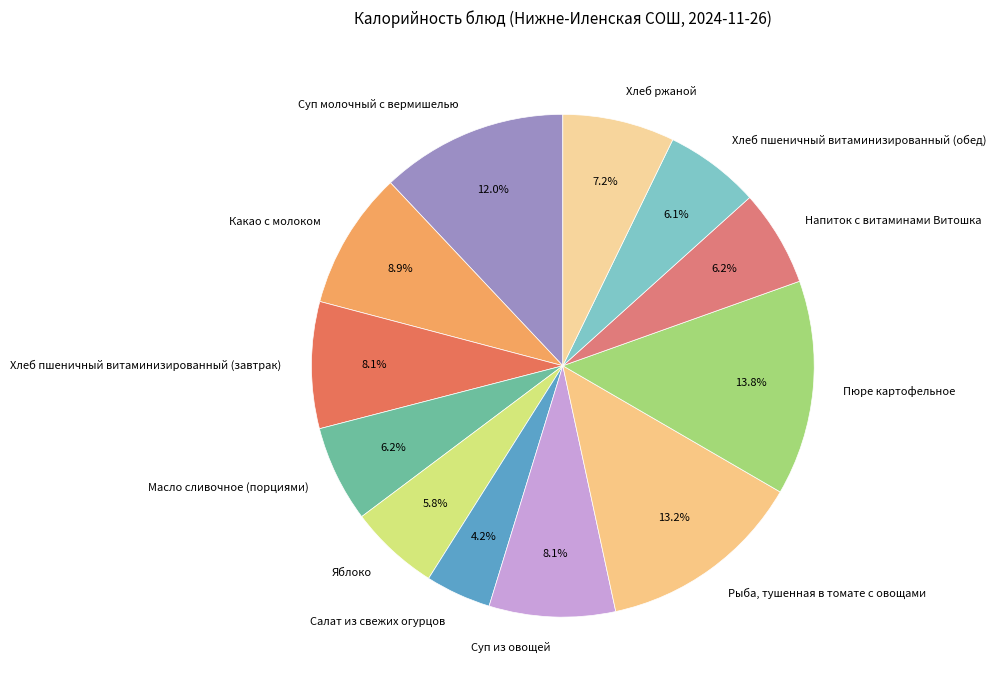

To the nearest percent, what is the difference between the Пюре картофельное and Суп молочный с вермишелью slice percentages?

2%